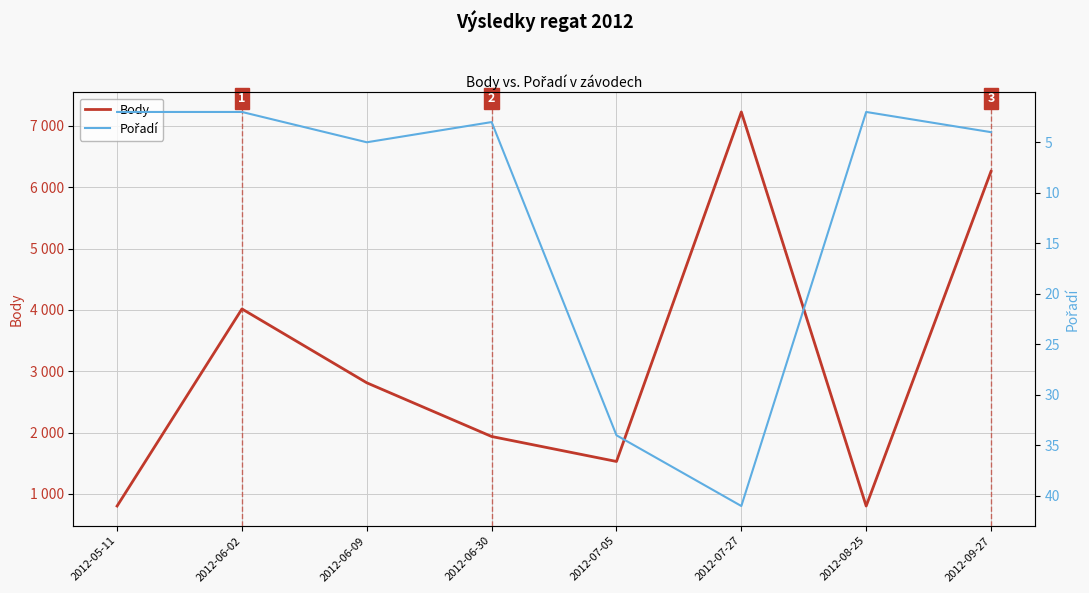

Does the chart display data point markers on the line(s)?

No